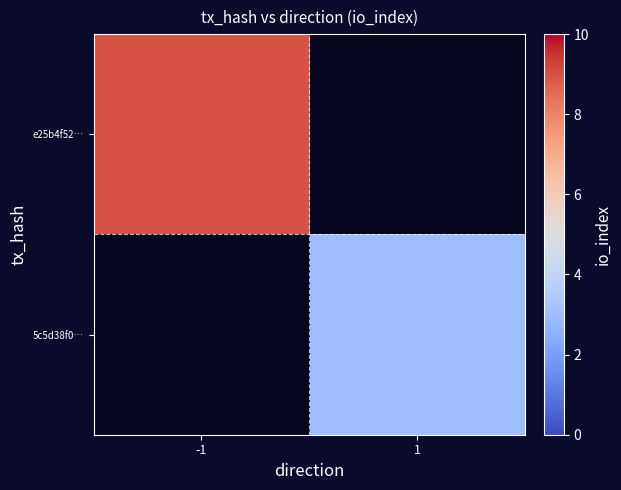

Which series has the largest range (max minus min)?

e25b4f52…